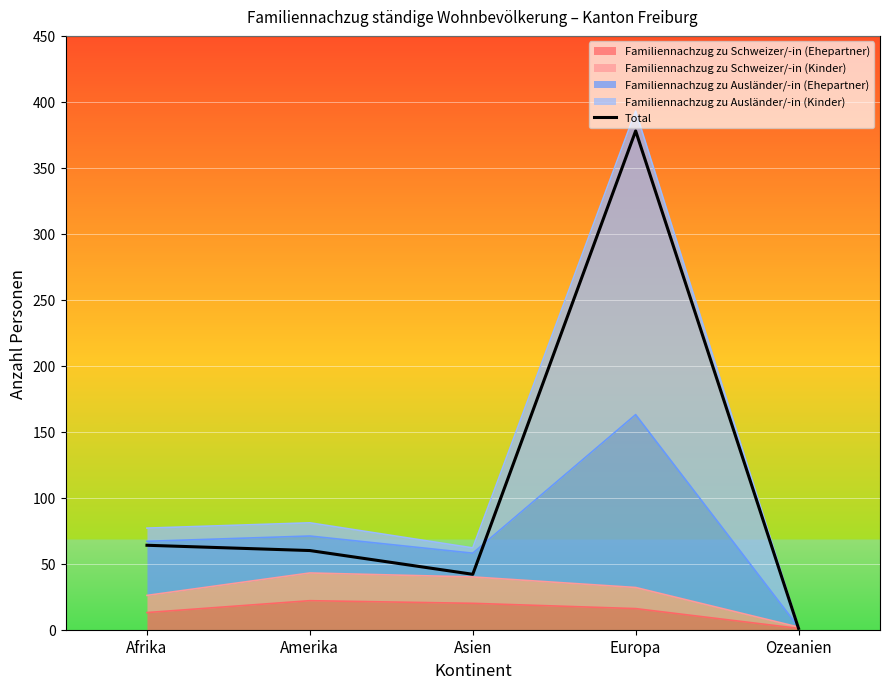

Count the number of values greater than 60.

2